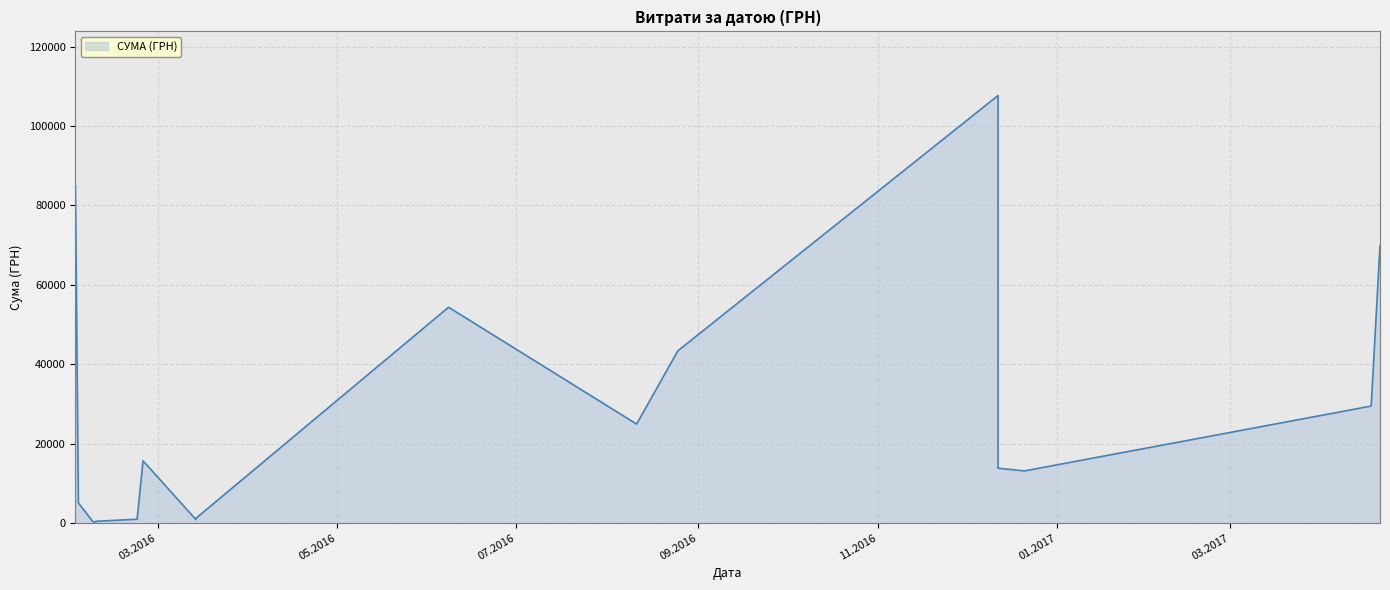

Which category has the highest value across all series?

12.12.2016